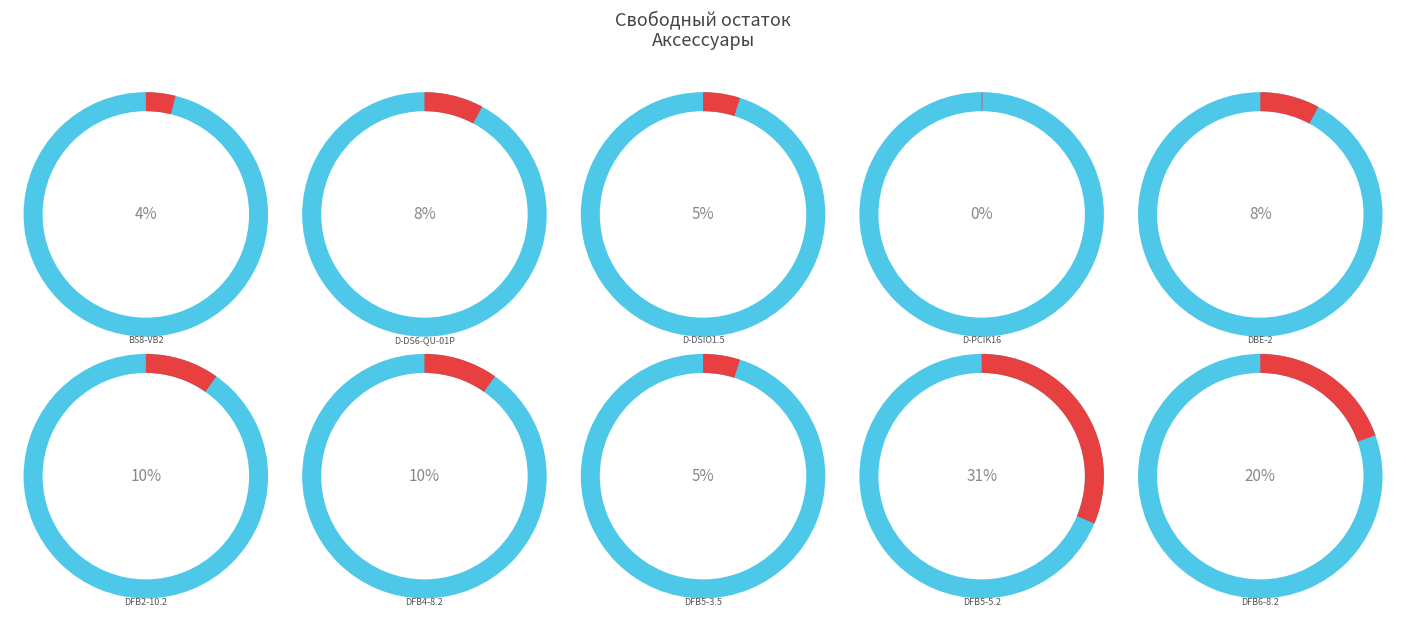

How many segments does this pie chart have?

10